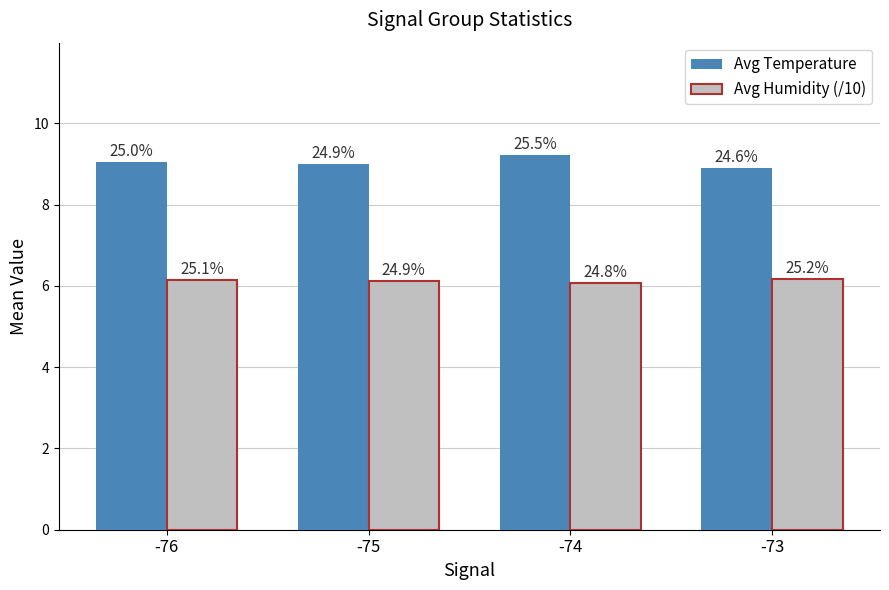

What is the spread (max minus min) of values at -75?

2.9